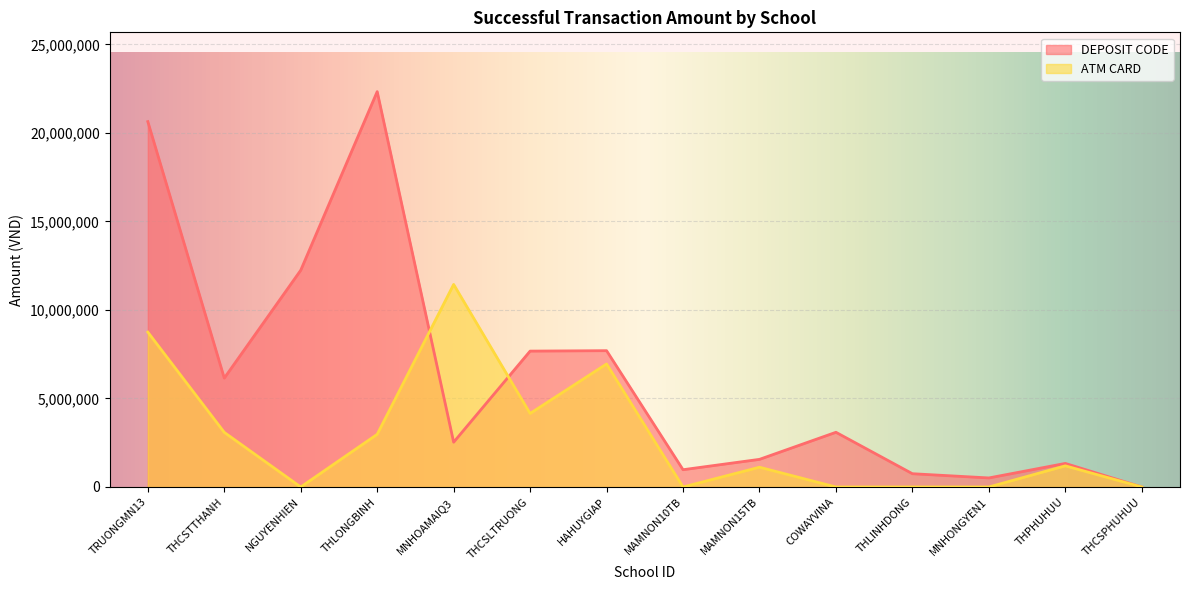

Which category has the lowest value in the DEPOSIT CODE series?

THCSPHUHUU